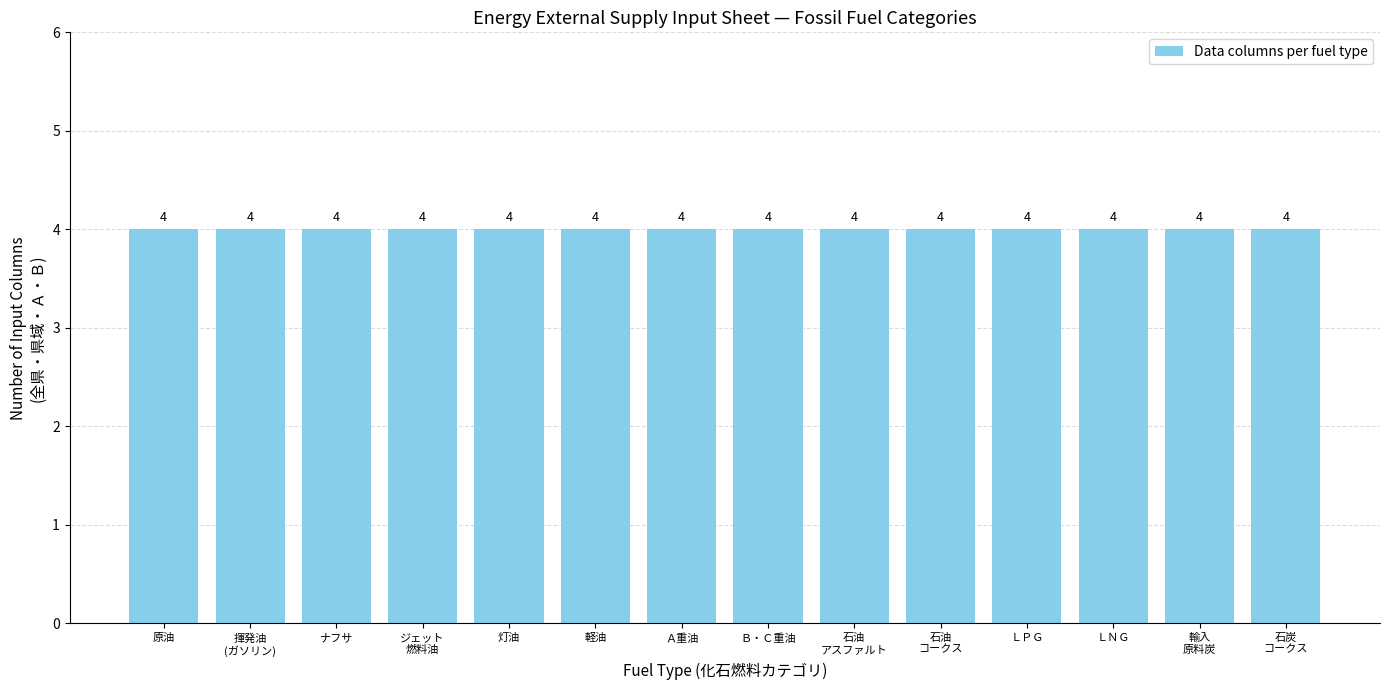

List the labels in order of value, smallest first.

揮発油（ガソリン）, ナフサ, ジェット燃料油, 灯油, 軽油, Ａ重油, Ｂ・Ｃ重油, 石油アスファルト, 石油コークス, 石油ガス_液化石油ガス(ＬＰＧ), 可燃性天然ガス_液化天然ガス（ＬＮＧ）, 石炭_輸入原料炭, 石炭コークス, 原油(コンデンセートを除く)